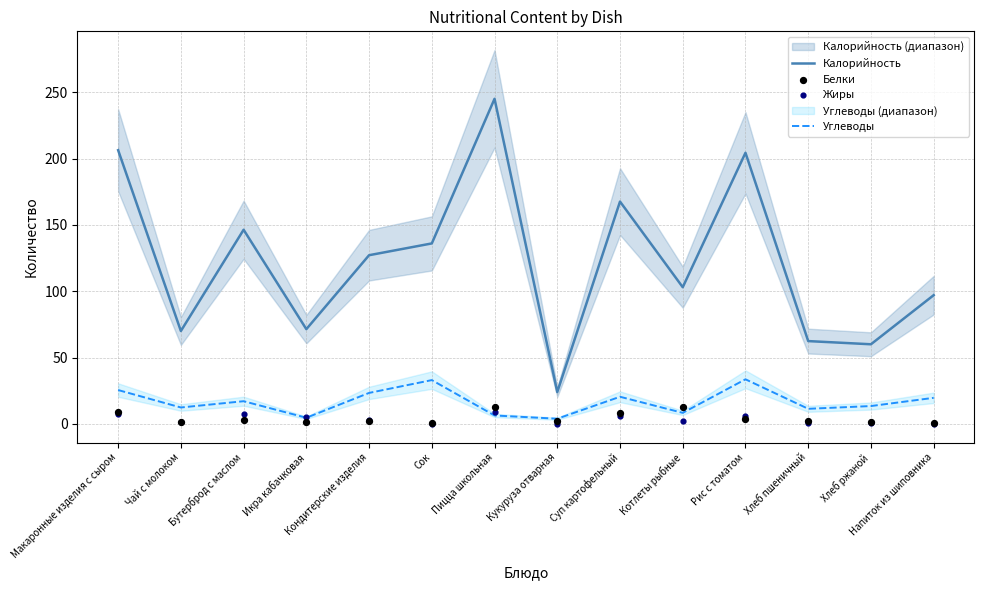

What is the total value across all series at Суп картофельный?

202.1